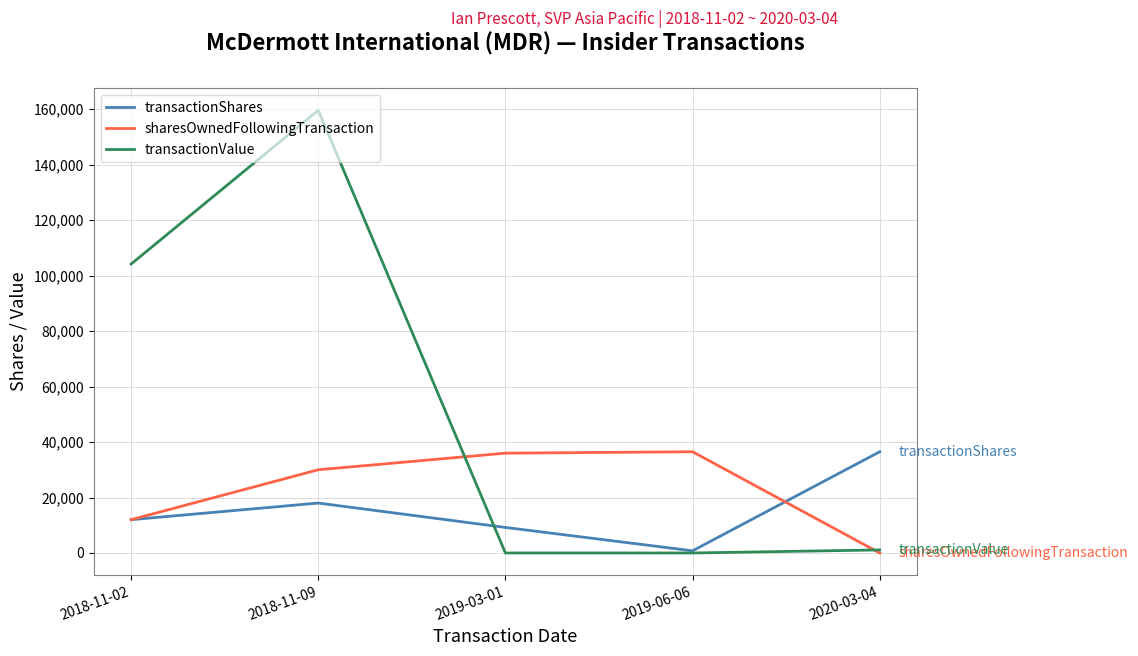

At how many categories does at least one series exceed 83705?

2